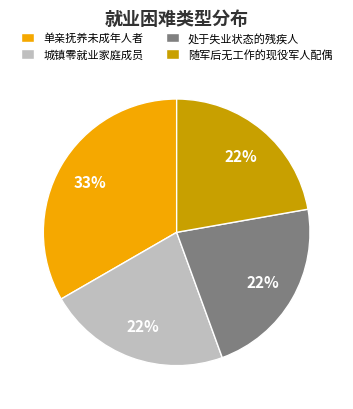

Does any single category account for the majority?

No